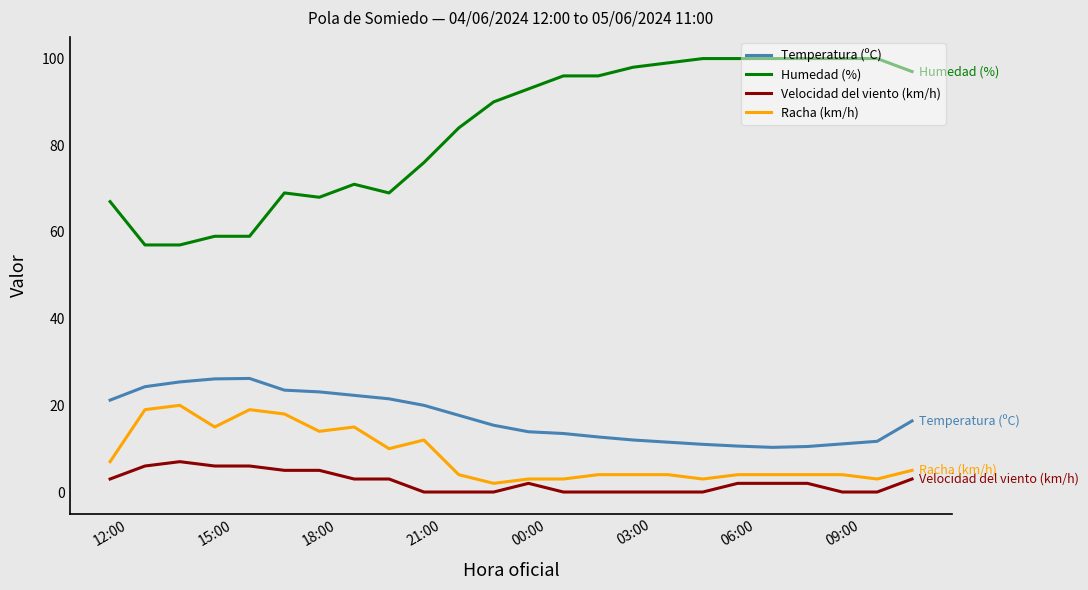

True or false: Temperatura (ºC) and Velocidad del viento (km/h) cross at least once.

False